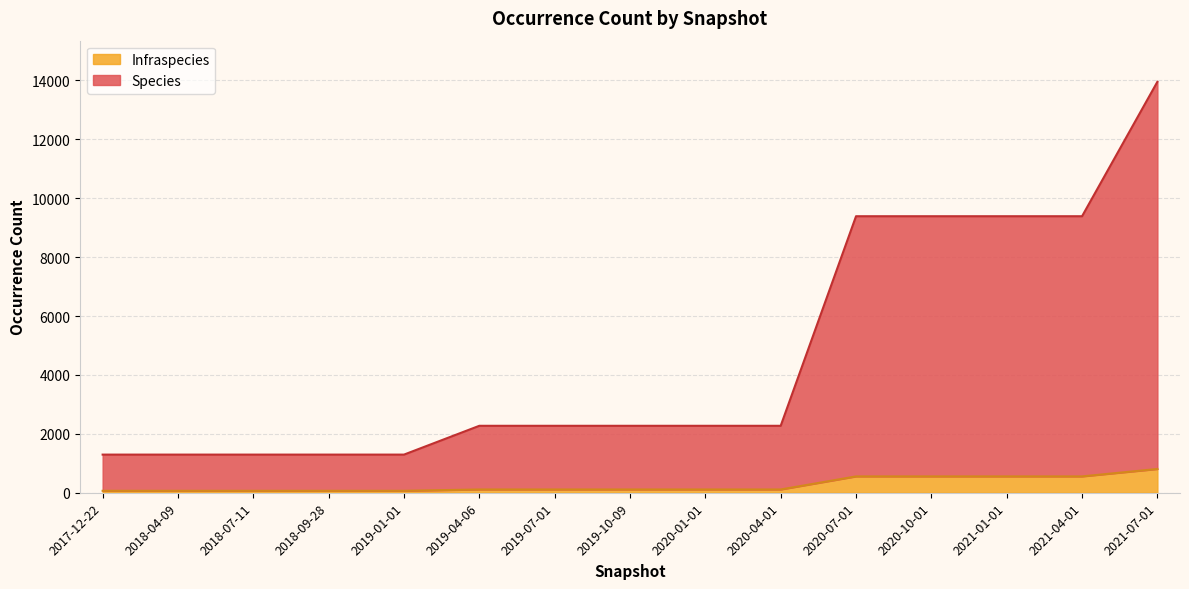

What is the label of the 15th point from the left?

2021-07-01